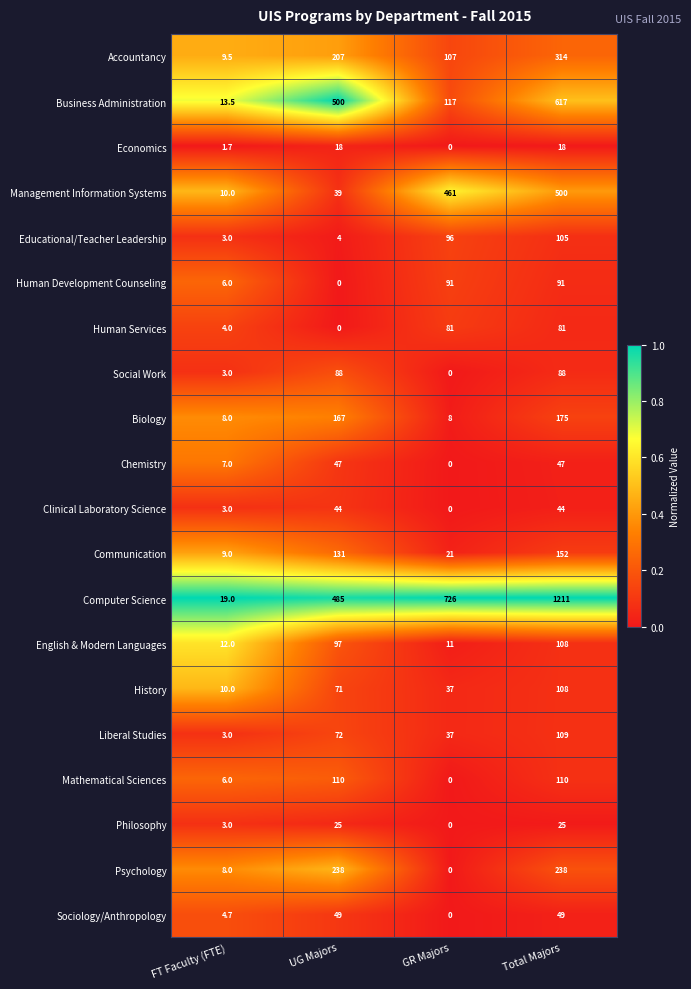

Rank the categories by Liberal Studies value from highest to lowest.

Total Majors, UG Majors, GR Majors, FT Faculty (FTE)